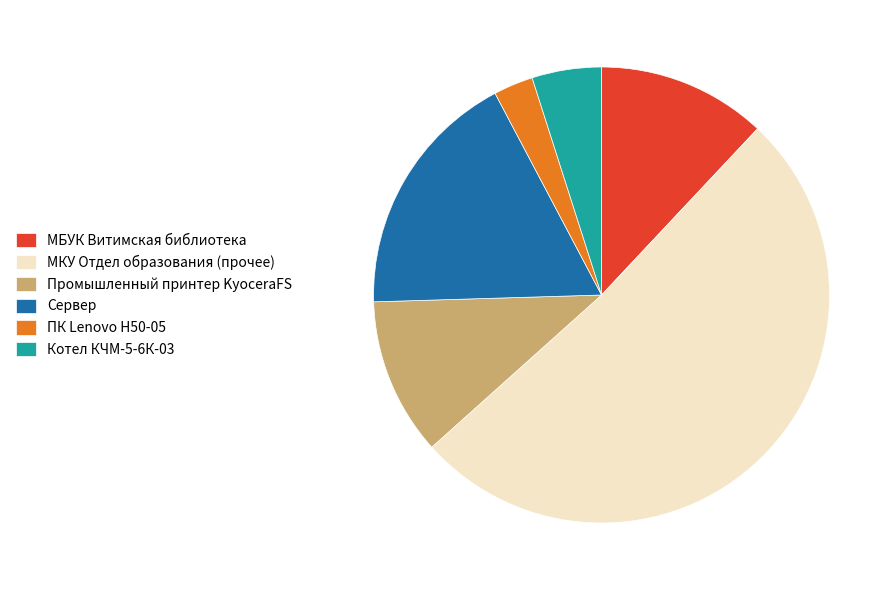

Between МКУ Отдел образования (прочее) and МБУК Витимская библиотека, which is larger?

МКУ Отдел образования (прочее)